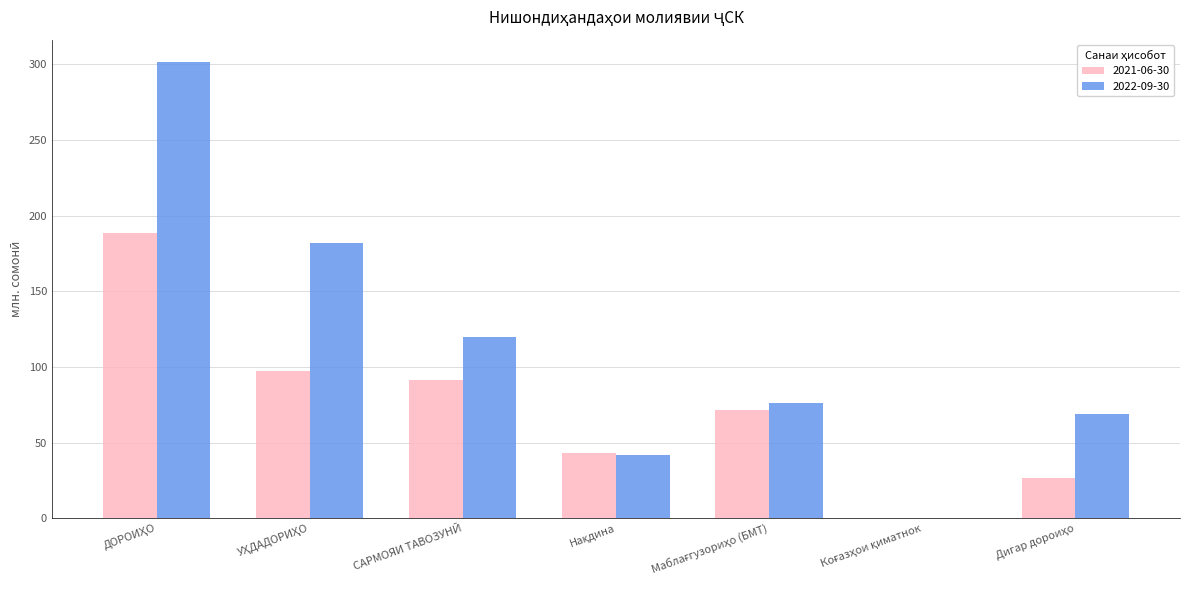

What is the maximum value for 2022-09-30?

301.3